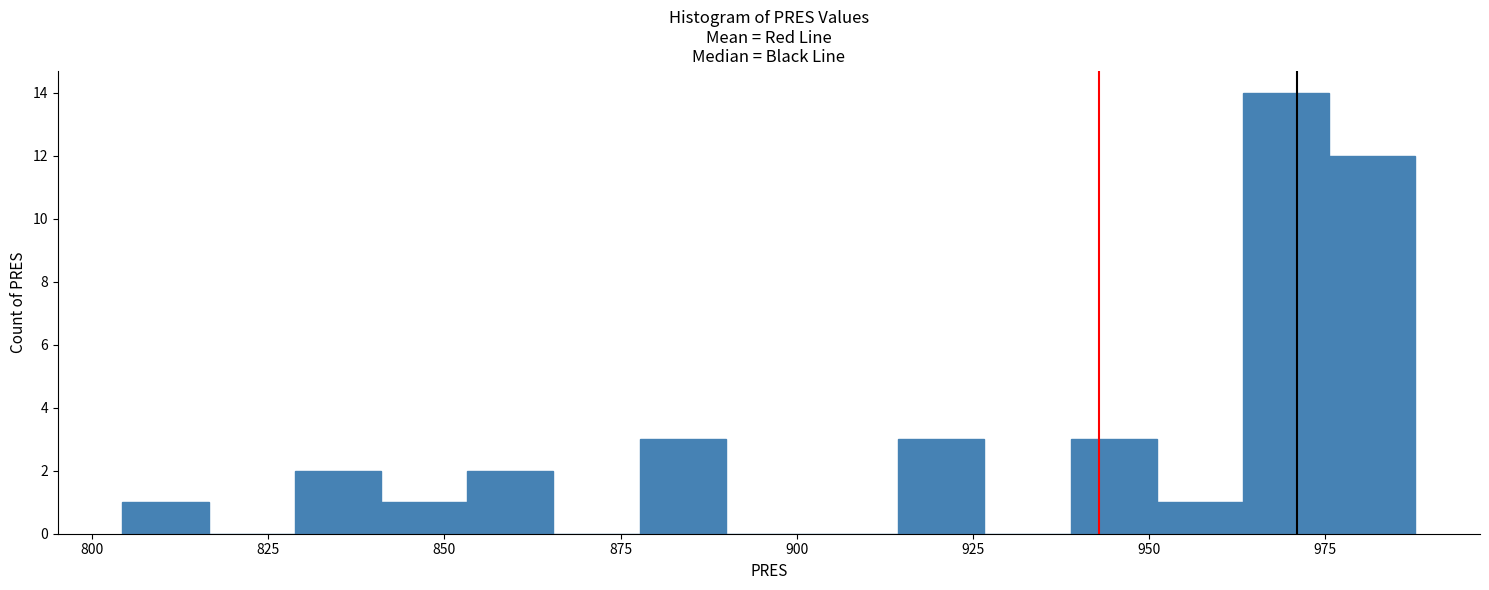

Read against the x-axis, roughly where is the centre of the tallest bar?

970